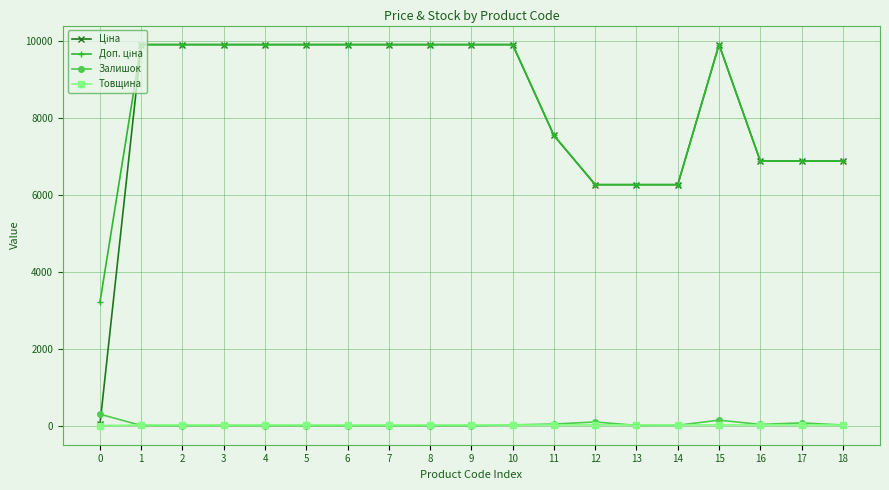

What is the maximum value shown in the chart?

9908.5